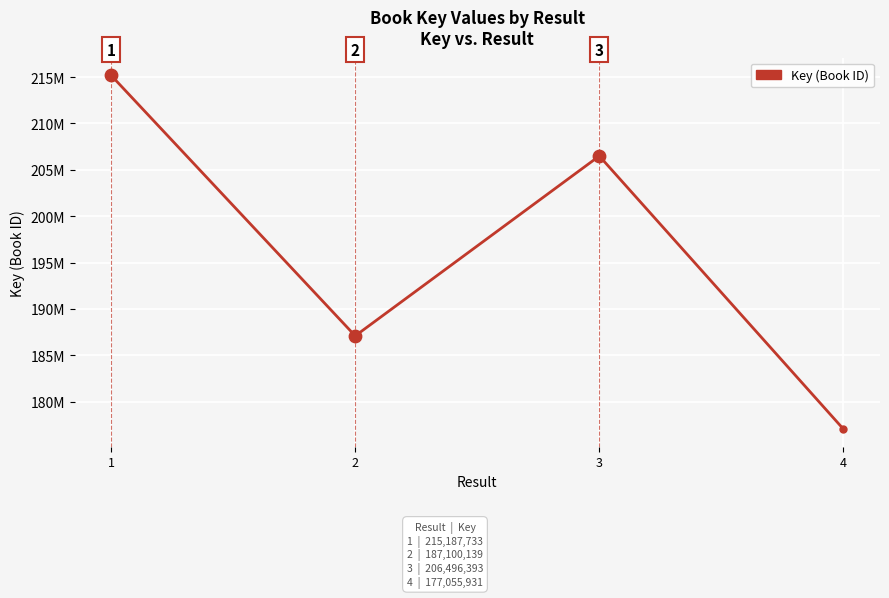

Does the chart have visible grid lines?

Yes